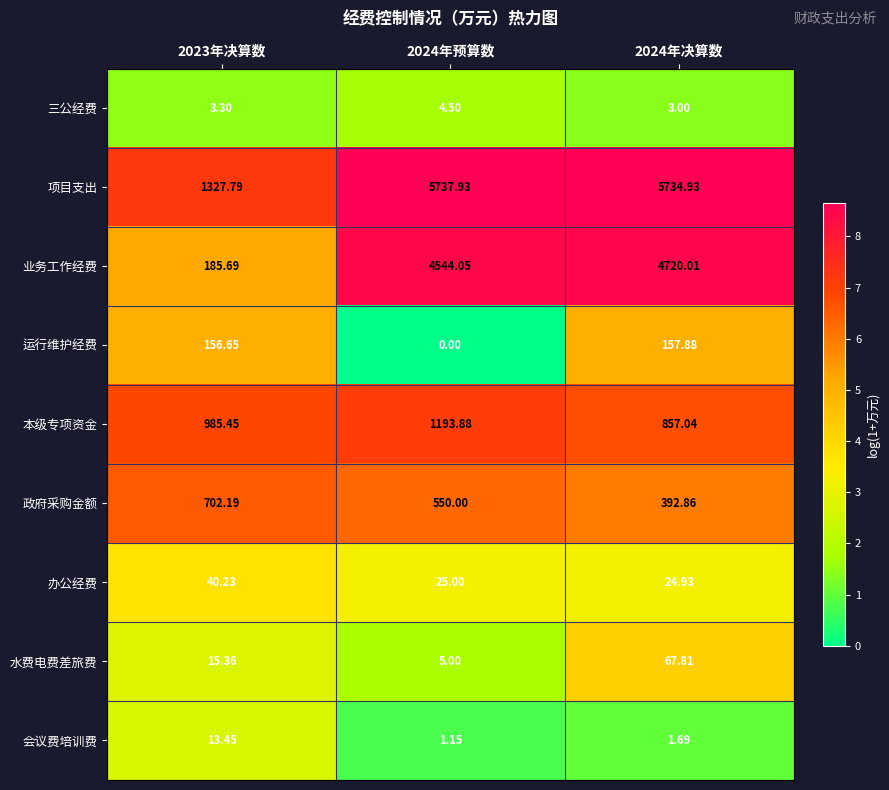

Is the value of 运行维护经费 at 2023年决算数 greater than the value of 办公经费 at 2023年决算数?

Yes